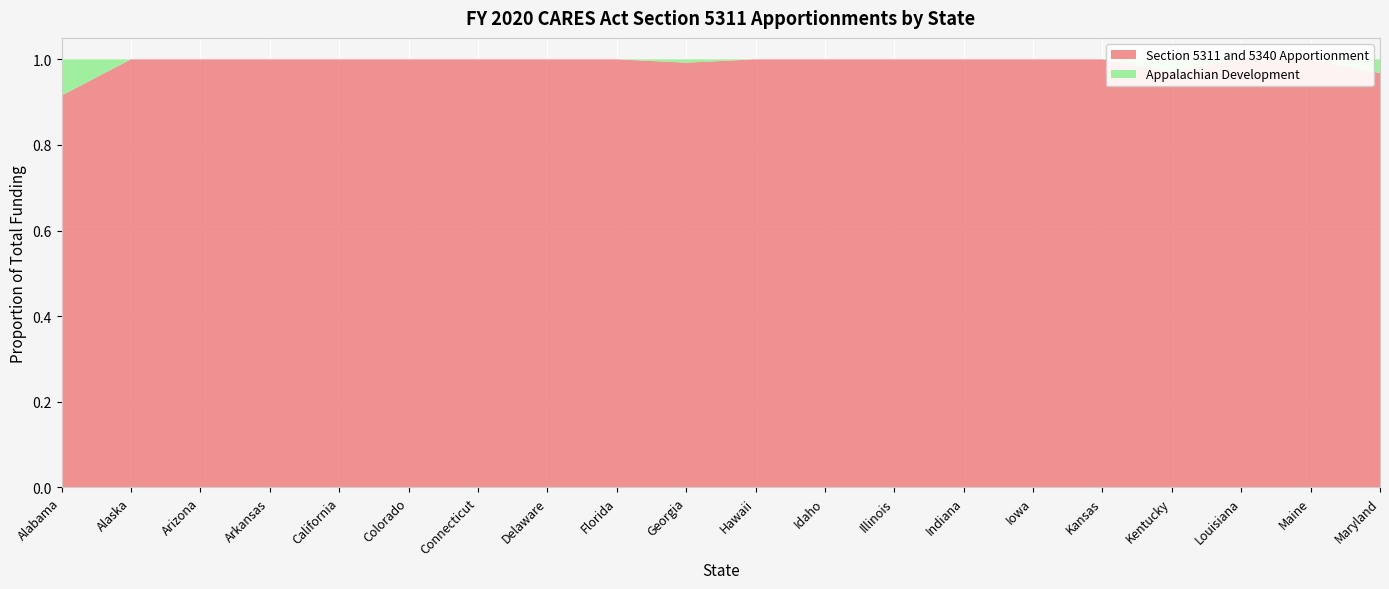

Reading right to left, what are all the values shown in this chart?

Section 5311 and 5340 Apportionment: Maryland=19184735	Maine=24554813	Louisiana=40059259	Kentucky=58808456	Kansas=38806197	Iowa=42820959	Indiana=55504089	Illinois=57457865	Idaho=27303356	Hawaii=8906600	Georgia=74428850	Florida=55616793	Delaware=5915431	Connecticut=10140499	Colorado=39754866	California=94976667	Arkansas=42742893	Arizona=41730201	Alaska=28801429	Alabama=54126485
Appalachian Development: Maryland=636000	Maine=0	Louisiana=0	Kentucky=1764000	Kansas=0	Iowa=0	Indiana=0	Illinois=0	Idaho=0	Hawaii=0	Georgia=592000	Florida=0	Delaware=0	Connecticut=0	Colorado=0	California=0	Arkansas=0	Arizona=0	Alaska=0	Alabama=5000000